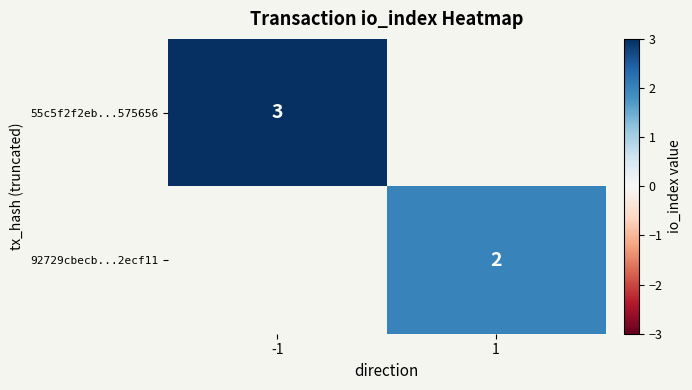

Is it true that 55c5f2f2eb...575656 equals 0.6 at -1?

False